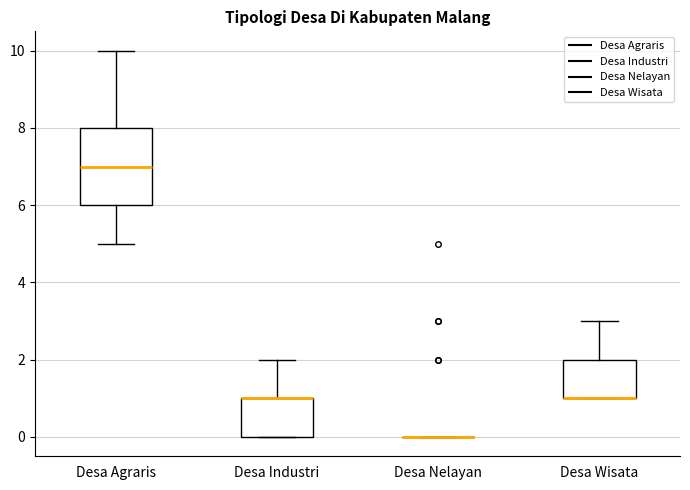

Comparing the boxes themselves (not the whiskers), which one is the tallest?

Desa Agraris